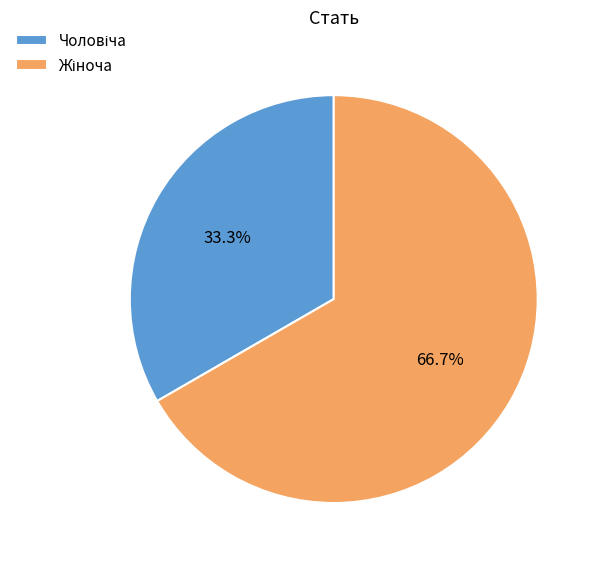

Is there any slice that represents more than half of the pie?

Yes